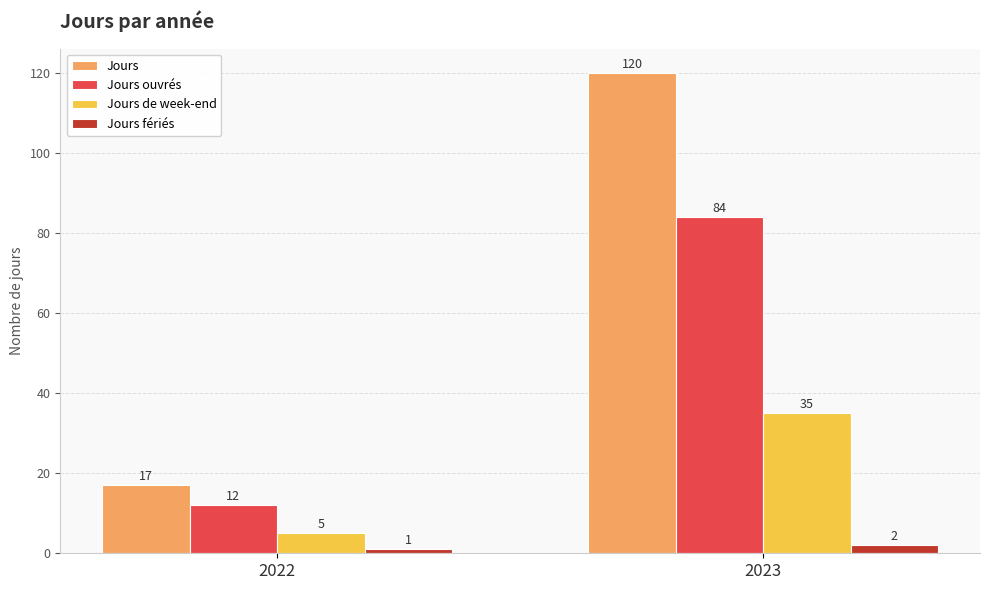

How many data points in Jours are less than 120?

1